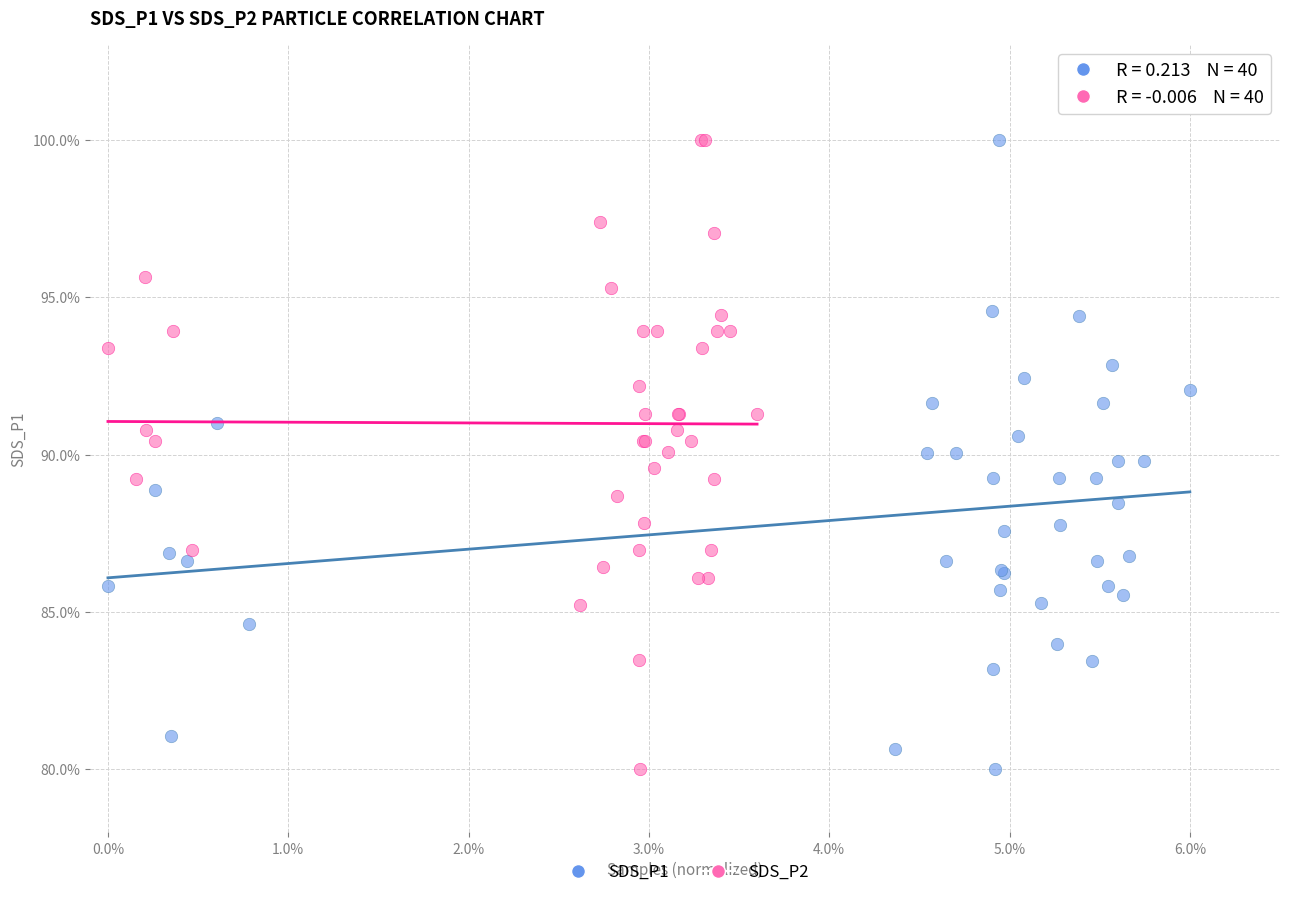

What are all the series names shown in the legend?

SDS_P1, SDS_P2